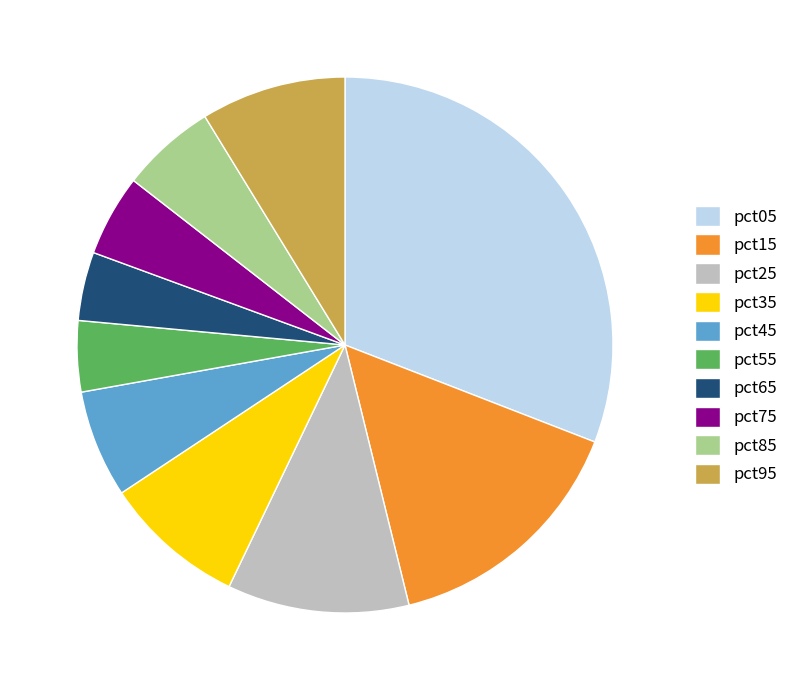

Which slice is the largest?

pct05